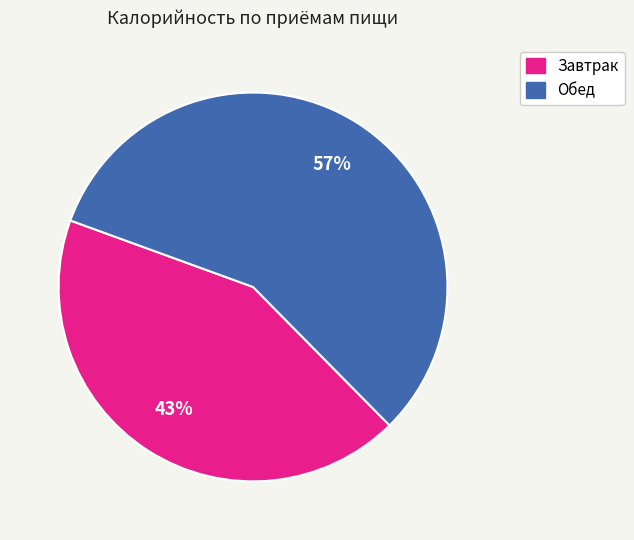

Is the sum of Завтрак and Обед greater than half?

Yes